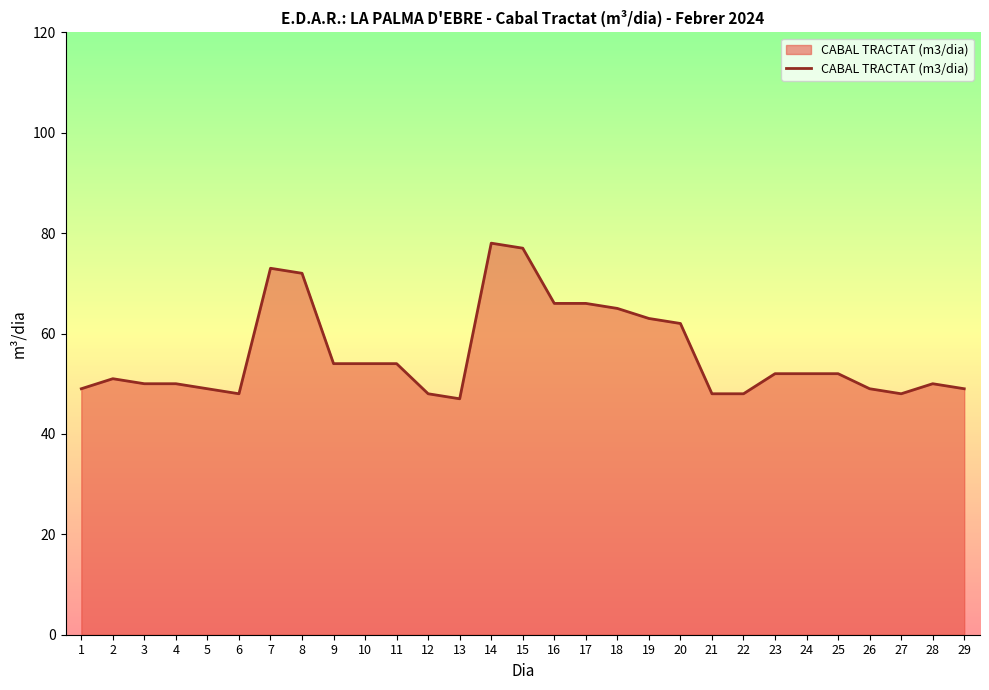

Between 1 and 3, which is larger?

3